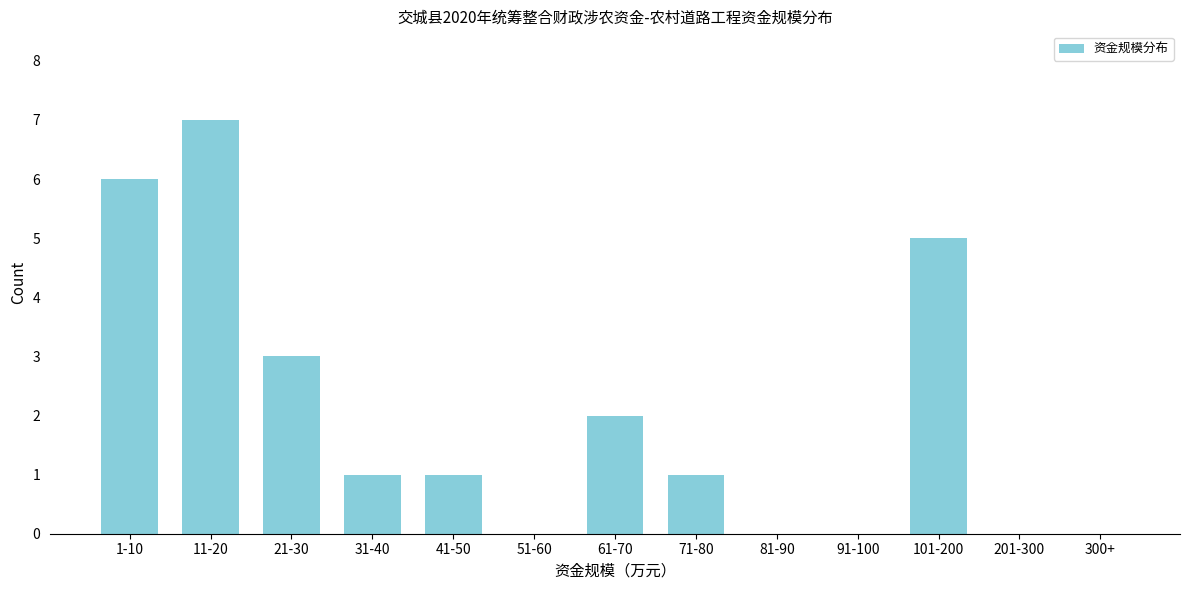

What is the sum of all values?

26